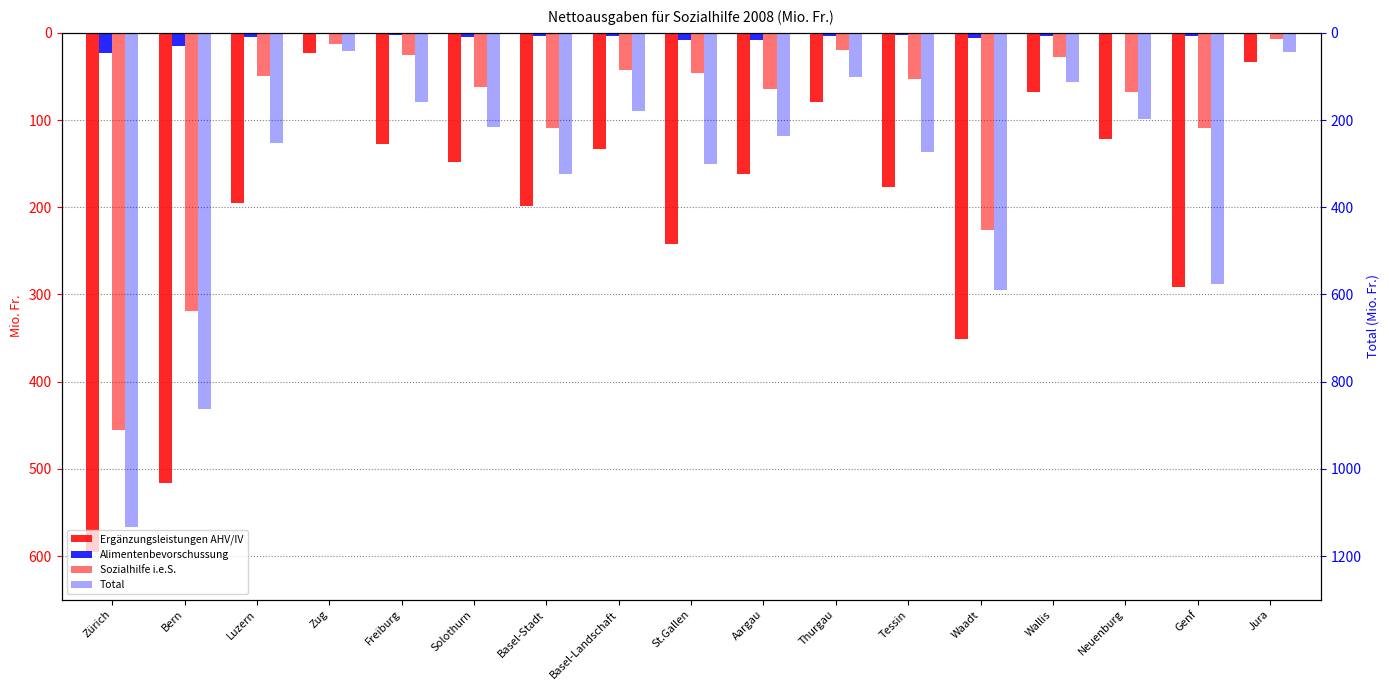

Reading right to left, extract all data points from this chart.

Ergänzungsleistungen AHV/IV: Jura=-33.6	Genf=-291.4	Neuenburg=-121.4	Wallis=-68.2	Waadt=-351.2	Tessin=-177.2	Thurgau=-79.6	Aargau=-161.8	St.Gallen=-241.8	Basel-Landschaft=-132.7	Basel-Stadt=-199.0	Solothurn=-148.0	Freiburg=-127.7	Zug=-23.1	Luzern=-194.5	Bern=-516.8	Zürich=-594.8
Alimentenbevorschussung: Jura=-0.8	Genf=-3.7	Neuenburg=-0.6	Wallis=-3.1	Waadt=-6.2	Tessin=-2.9	Thurgau=-3.0	Aargau=-8.2	St.Gallen=-8.4	Basel-Landschaft=-3.4	Basel-Stadt=-3.2	Solothurn=-4.7	Freiburg=-2.9	Zug=-1.5	Luzern=-5.0	Bern=-15.1	Zürich=-22.9
Sozialhilfe i.e.S.: Jura=-6.9	Genf=-109.3	Neuenburg=-67.6	Wallis=-28.0	Waadt=-226.6	Tessin=-53.2	Thurgau=-19.1	Aargau=-64.8	St.Gallen=-46.2	Basel-Landschaft=-42.1	Basel-Stadt=-108.6	Solothurn=-62.2	Freiburg=-25.2	Zug=-12.3	Luzern=-49.8	Bern=-318.9	Zürich=-455.0
Total: Jura=-42.9	Genf=-577.0	Neuenburg=-197.2	Wallis=-111.6	Waadt=-590.2	Tessin=-272.4	Thurgau=-101.7	Aargau=-237.2	St.Gallen=-301.4	Basel-Landschaft=-178.1	Basel-Stadt=-323.2	Solothurn=-214.8	Freiburg=-158.6	Zug=-41.4	Luzern=-252.0	Bern=-861.8	Zürich=-1132.3